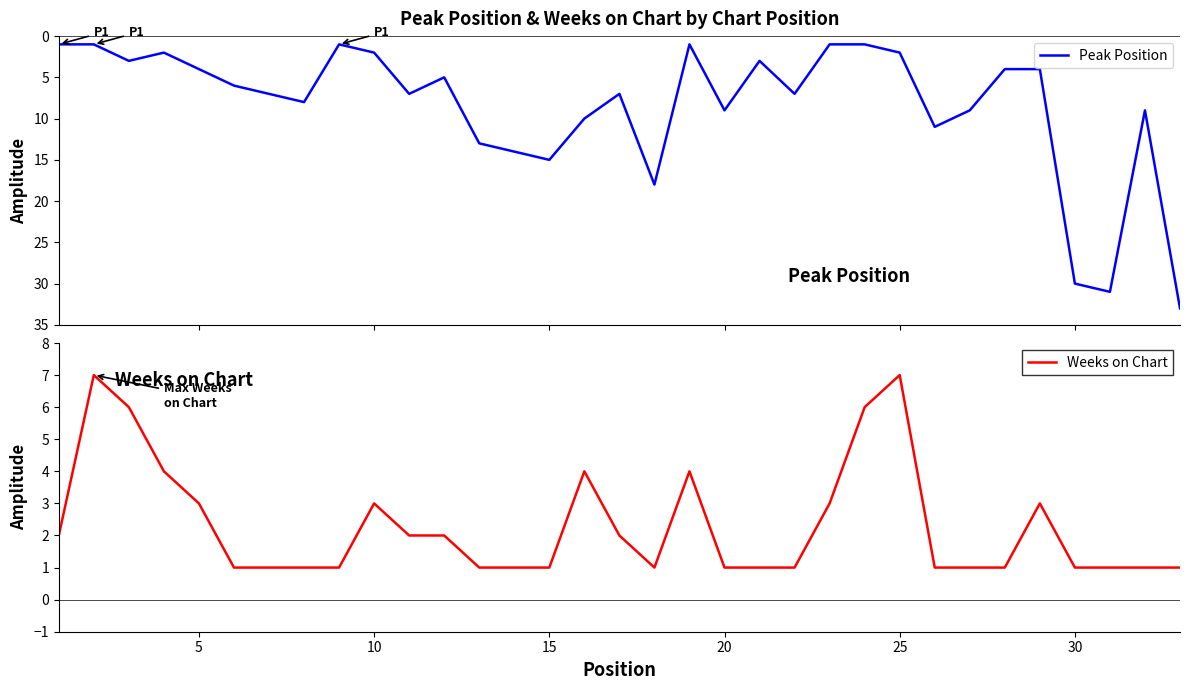

How many lines are shown in the chart?

2